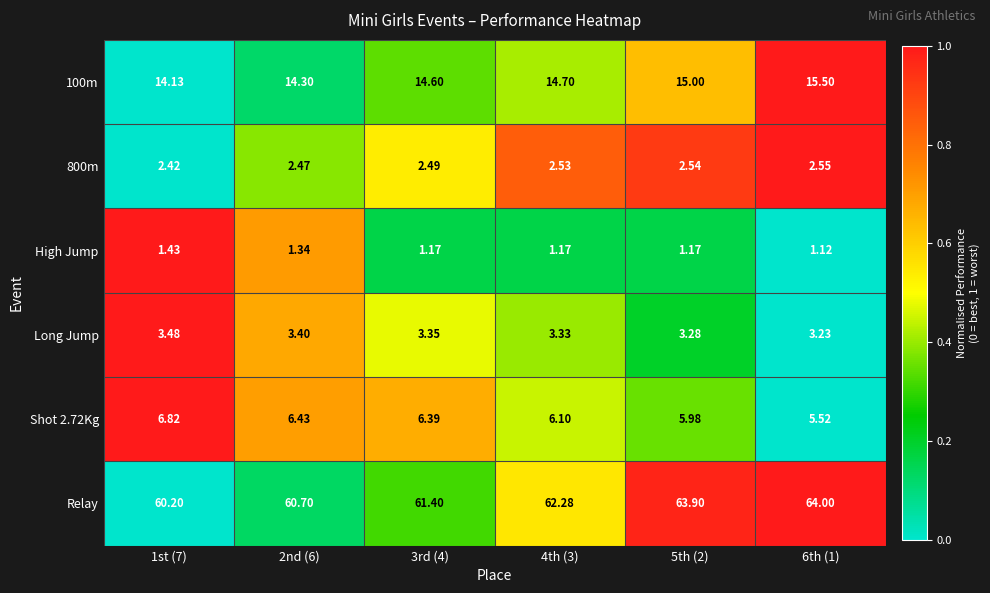

Which series has the largest range (max minus min)?

Relay